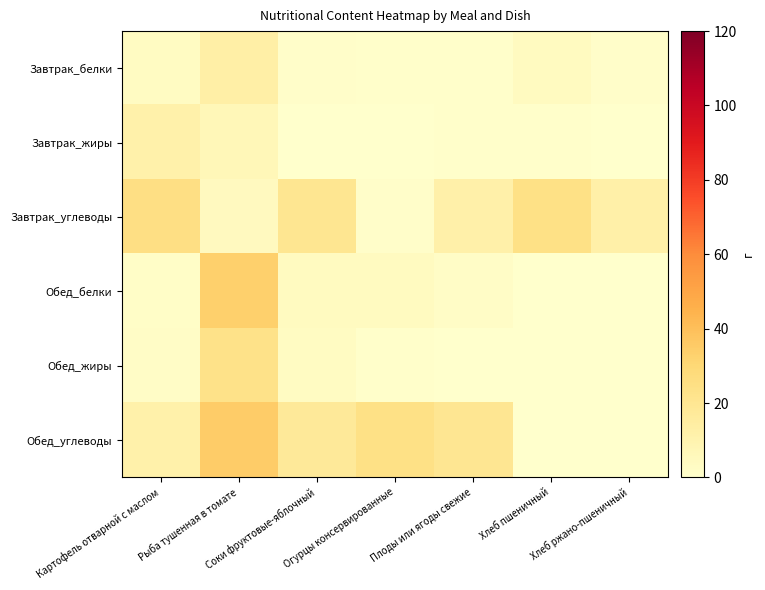

Reading right to left, extract all data points from this chart.

Завтрак_белки: Хлеб ржано-пшеничный=1.4	Хлеб пшеничный=4.0	Плоды или ягоды свежие=0.5	Огурцы консервированные=0.5	Соки фруктовые-яблочный=1.0	Рыба тушенная в томате=12.9	Картофель отварной с маслом=3.7
Завтрак_жиры: Хлеб ржано-пшеничный=0.3	Хлеб пшеничный=0.5	Плоды или ягоды свежие=0.5	Огурцы консервированные=0.1	Соки фруктовые-яблочный=0.0	Рыба тушенная в томате=6.9	Картофель отварной с маслом=11.5
Завтрак_углеводы: Хлеб ржано-пшеничный=12.3	Хлеб пшеничный=24.1	Плоды или ягоды свежие=11.8	Огурцы консервированные=1.0	Соки фруктовые-яблочный=20.2	Рыба тушенная в томате=4.6	Картофель отварной с маслом=25.2
Обед_белки: Хлеб ржано-пшеничный=0.0	Хлеб пшеничный=0.0	Плоды или ягоды свежие=2.2	Огурцы консервированные=4.0	Соки фруктовые-яблочный=4.1	Рыба тушенная в томате=33.7	Картофель отварной с маслом=1.6
Обед_жиры: Хлеб ржано-пшеничный=0.0	Хлеб пшеничный=0.0	Плоды или ягоды свежие=0.4	Огурцы консервированные=0.5	Соки фруктовые-яблочный=3.5	Рыба тушенная в томате=23.0	Картофель отварной с маслом=2.2
Обед_углеводы: Хлеб ржано-пшеничный=0.0	Хлеб пшеничный=0.0	Плоды или ягоды свежие=20.0	Огурцы консервированные=24.1	Соки фруктовые-яблочный=17.6	Рыба тушенная в томате=34.9	Картофель отварной с маслом=11.7